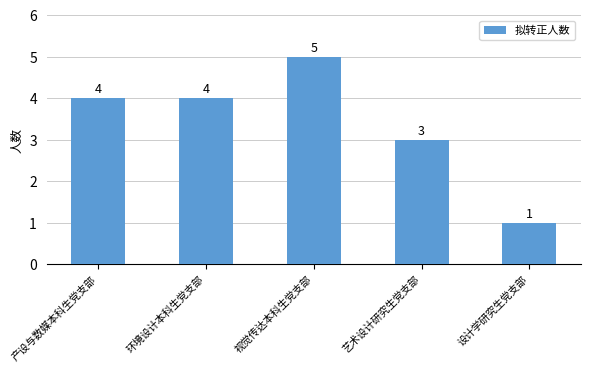

Between 环境设计本科生党支部 and 视觉传达本科生党支部, which is larger?

视觉传达本科生党支部